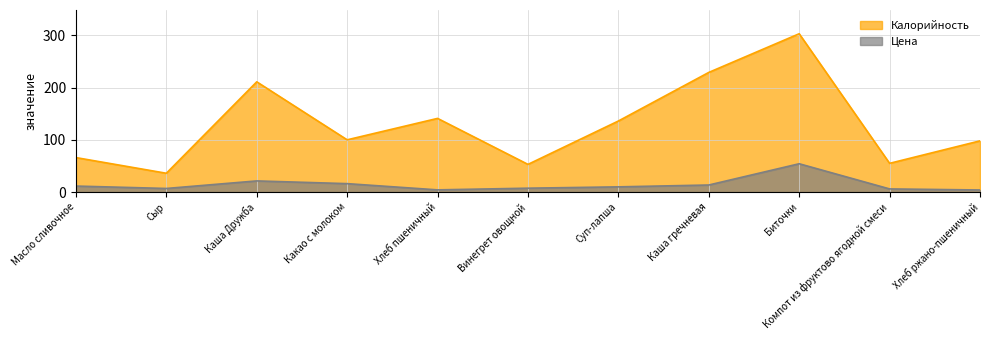

Which series has the largest range (max minus min)?

Калорийность